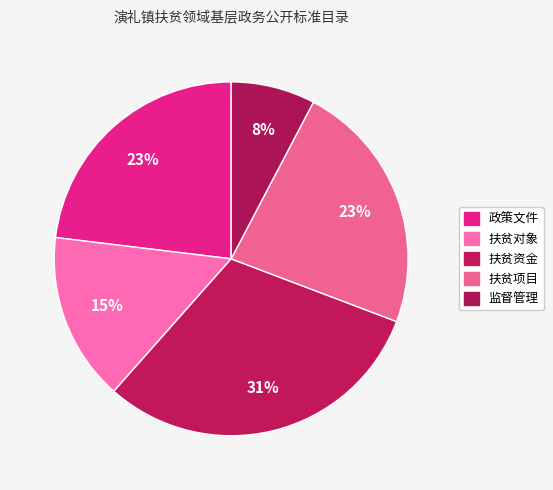

Which slice is the smallest?

监督管理